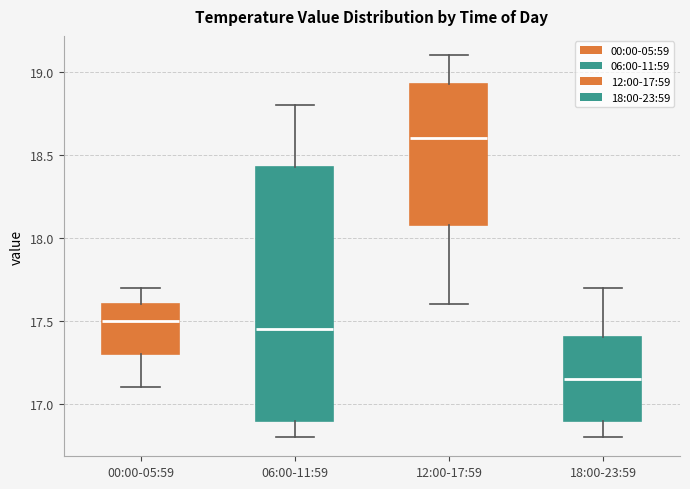

Reading left to right, transcribe this box plot: for each box, give where its median line is, the range the box spans, and where its two whiskers end, as read against the y-axis. The values are not printed on the chart, so give them approximately, as read against the axis.

00:00-05:59: median 17.50, box 17.30 to 17.60, whiskers 17.10 to 17.70
06:00-11:59: median 17.45, box 16.90 to 18.45, whiskers 16.80 to 18.80
12:00-17:59: median 18.60, box 18.10 to 18.95, whiskers 17.60 to 19.10
18:00-23:59: median 17.15, box 16.90 to 17.40, whiskers 16.80 to 17.70